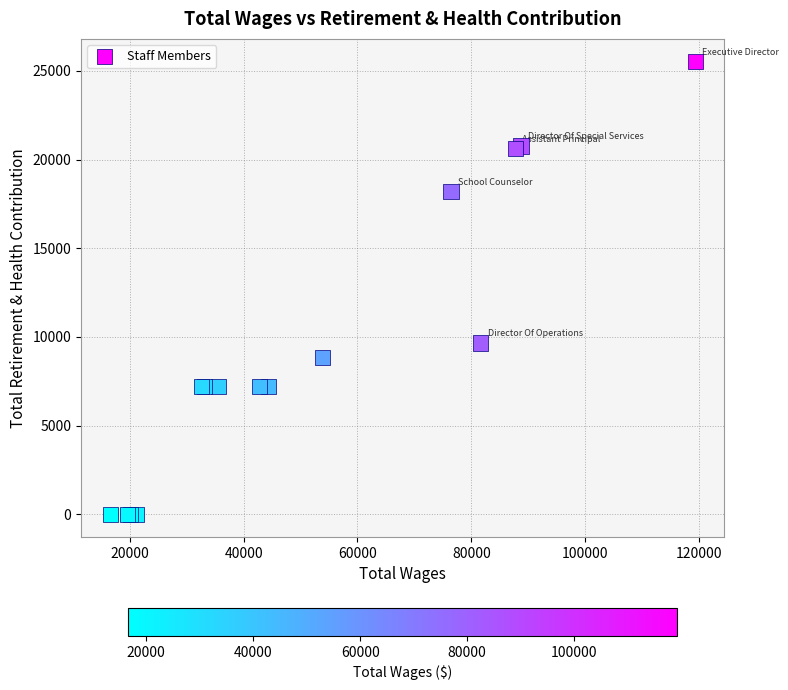

What Y value in the scatter plot is closest to 12767?

9649